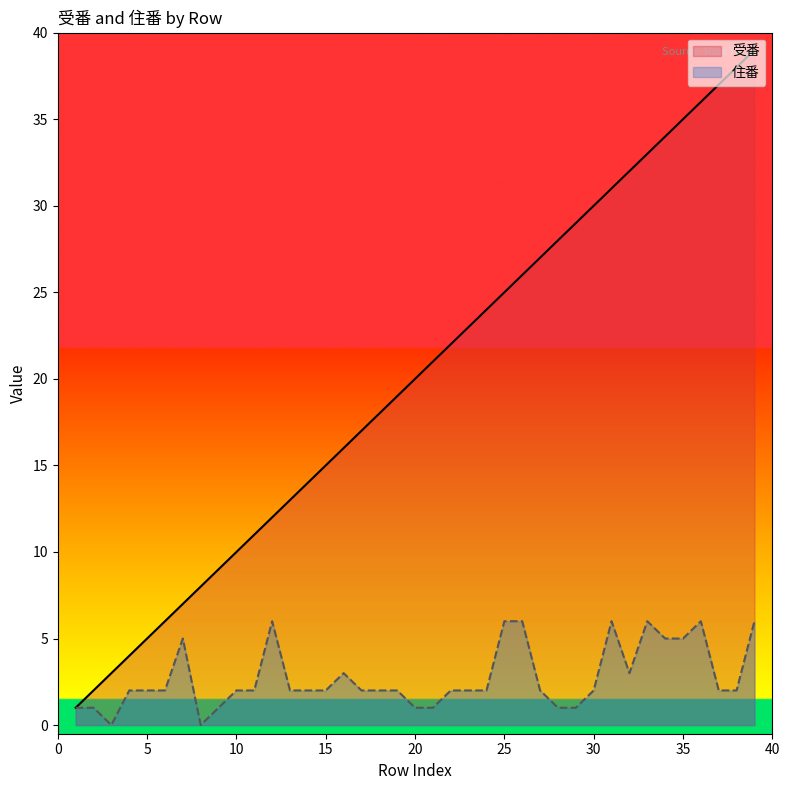

What is the value of the 住番 point at the 34th from the left?

5